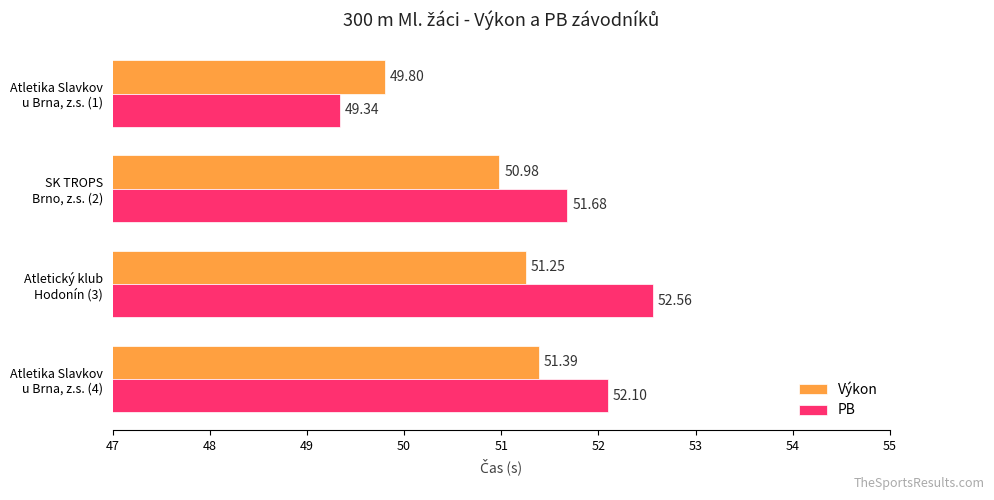

List the series in order of their overall mean, lowest first.

Výkon, PB